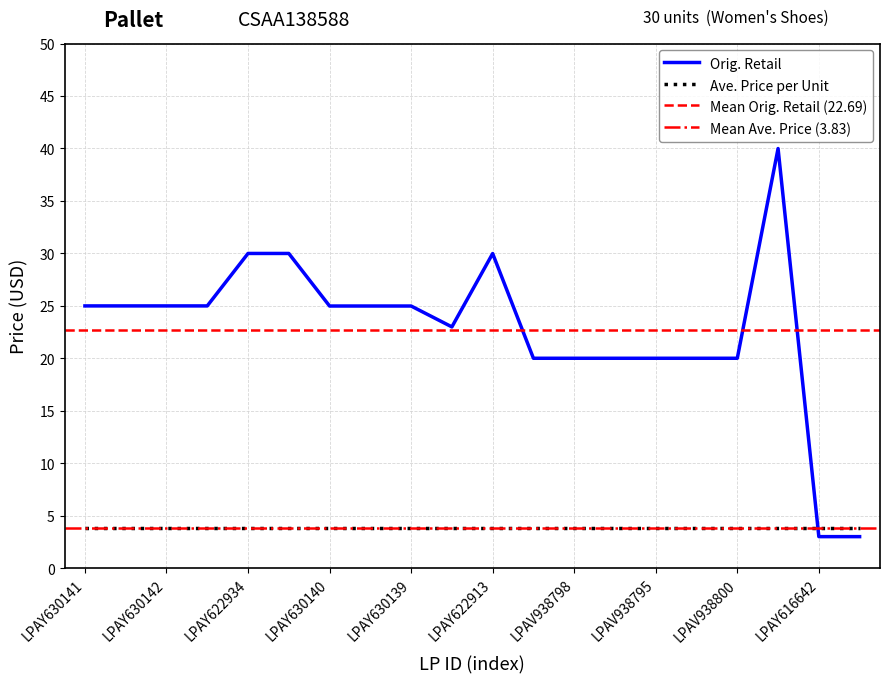

What is the lowest value of the Orig. Retail series?

3.0